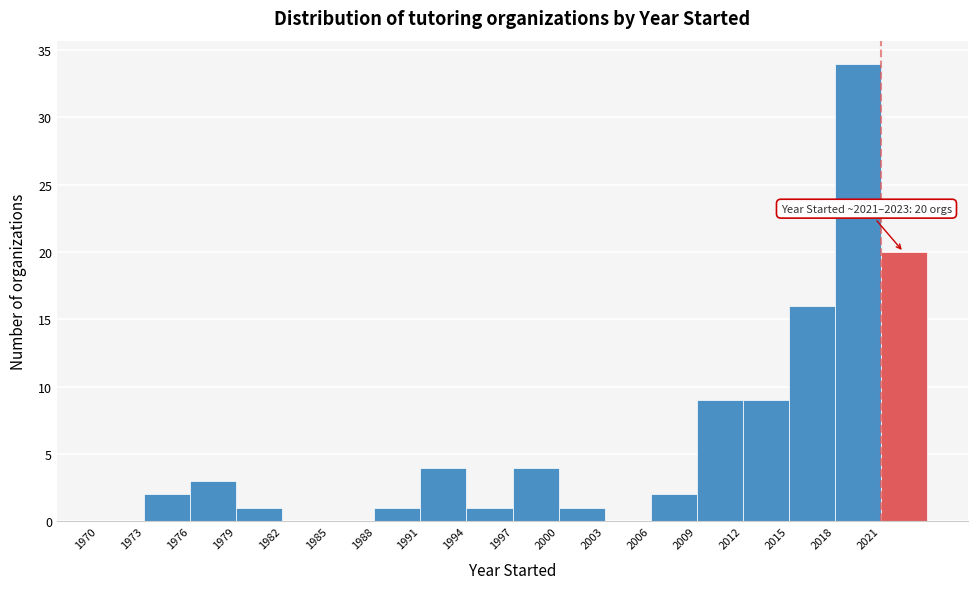

Over which range of the x-axis is the bar tallest?

2018 to 2021